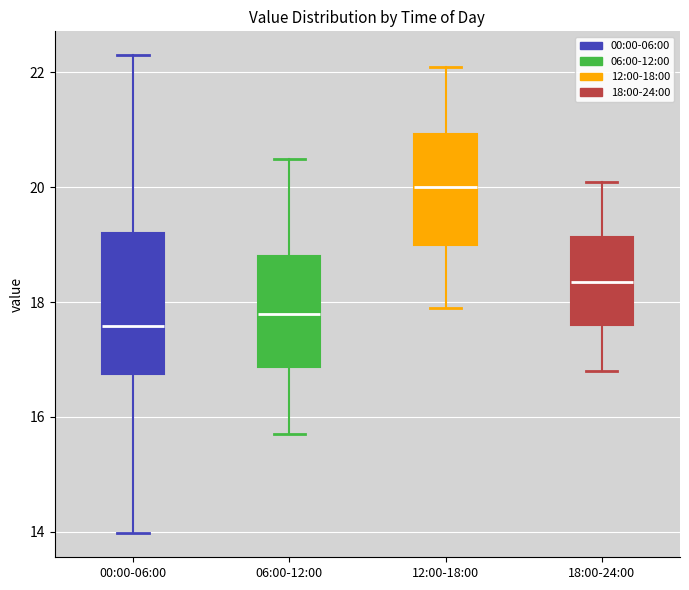

Reading left to right, read every box against the y-axis: the position of its median line, the range the box covers, and the ends of its whiskers. The values are not printed on the chart, so give them approximately, as read against the axis.

00:00-06:00: median 17.6, box 16.8 to 19.2, whiskers 14.0 to 22.4
06:00-12:00: median 17.8, box 16.8 to 18.8, whiskers 15.8 to 20.6
12:00-18:00: median 20.0, box 19.0 to 21.0, whiskers 18.0 to 22.2
18:00-24:00: median 18.4, box 17.6 to 19.2, whiskers 16.8 to 20.2